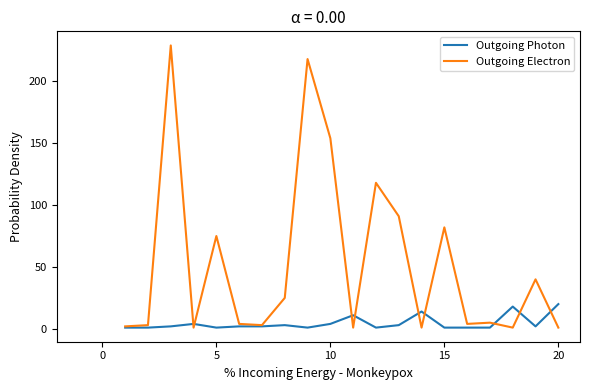

Which series has the largest total across all categories?

Outgoing Electron